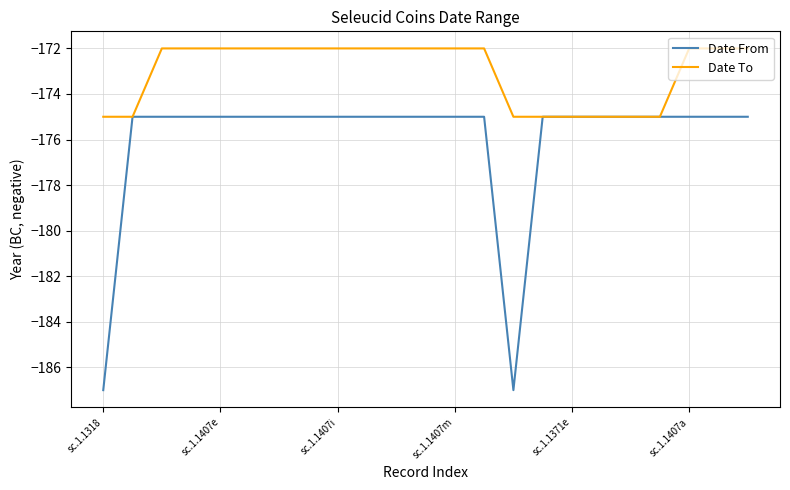

Rank the series by their maximum value, from highest to lowest.

Date To, Date From